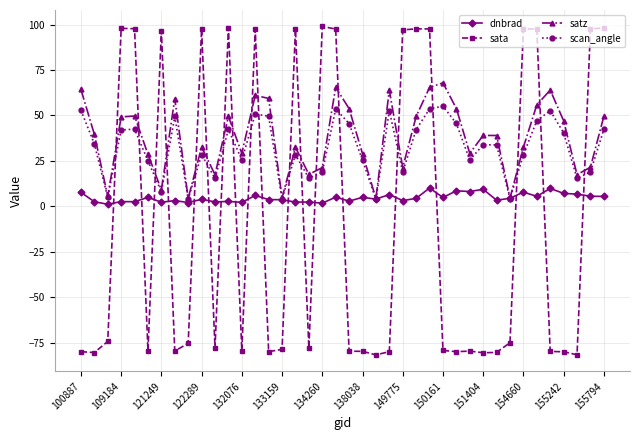

How many negative values does the sata series have?

24